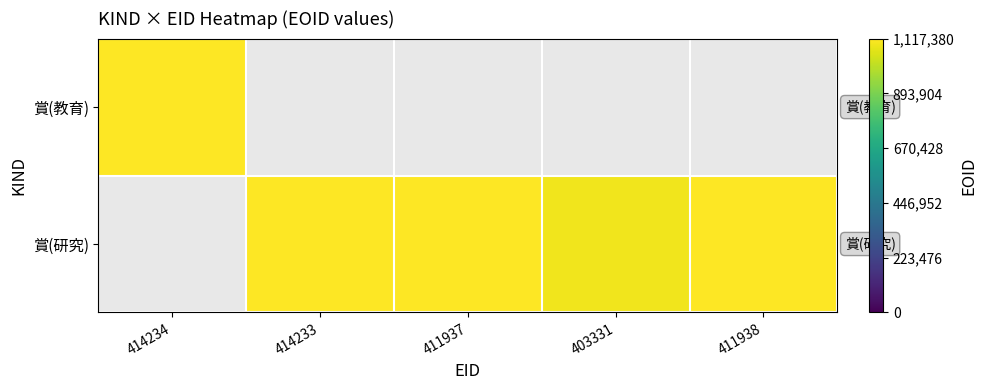

List the series in order of their peak value, lowest first.

賞(研究), 賞(教育)